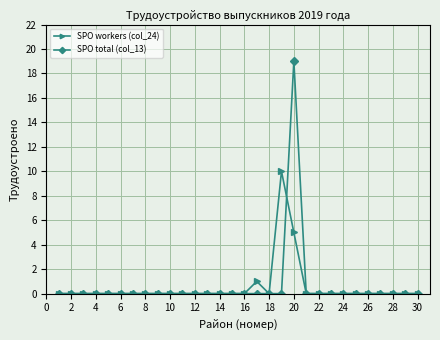

List the series in order of their peak value, highest first.

SPO total (col_13), SPO workers (col_24)